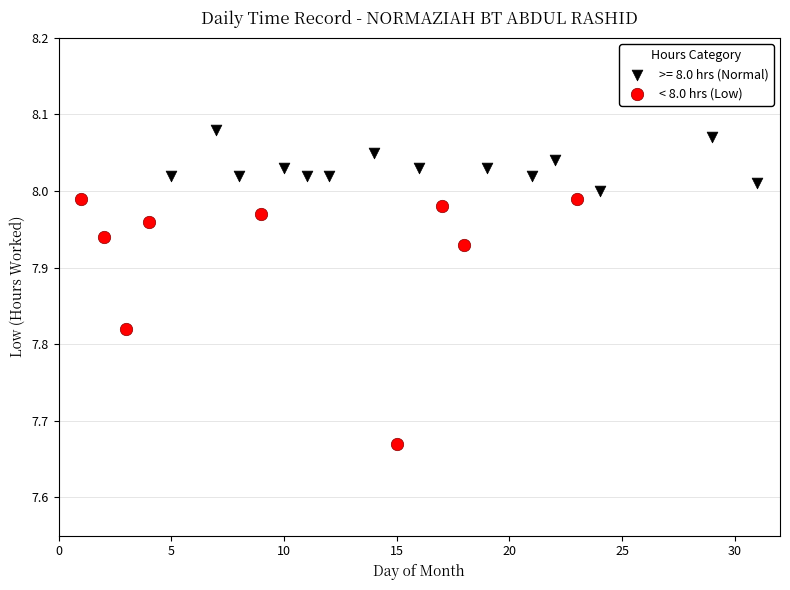

Which series has the widest spread of Y values?

< 8.0 hrs (Low)